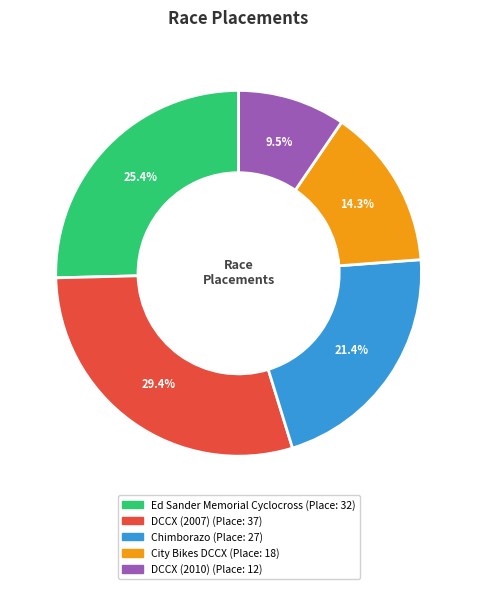

How many slices are in this pie chart?

5